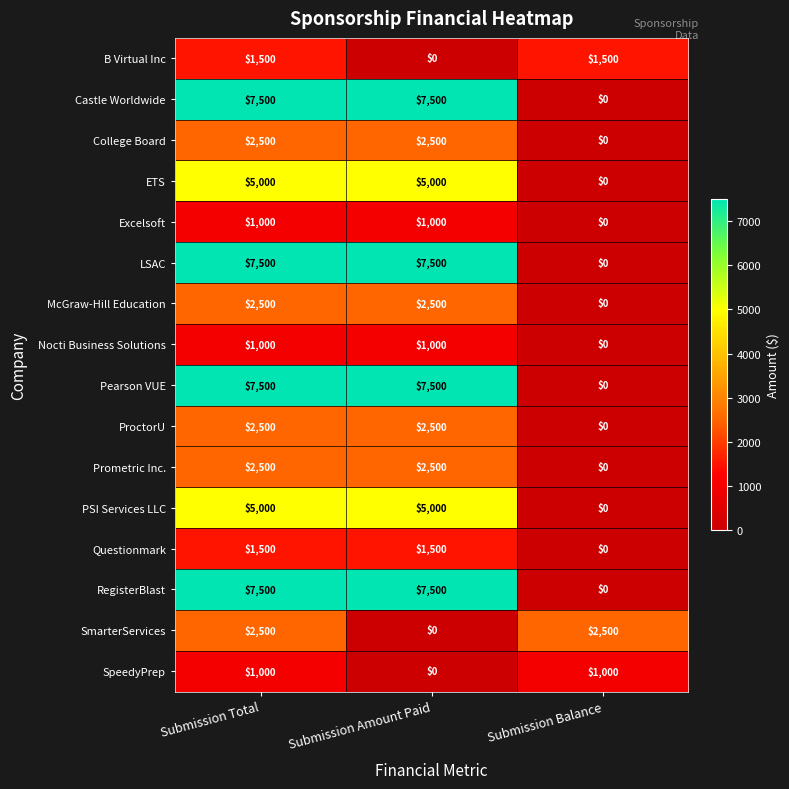

The value of Excelsoft at Submission Amount Paid is 1000. True or false?

True